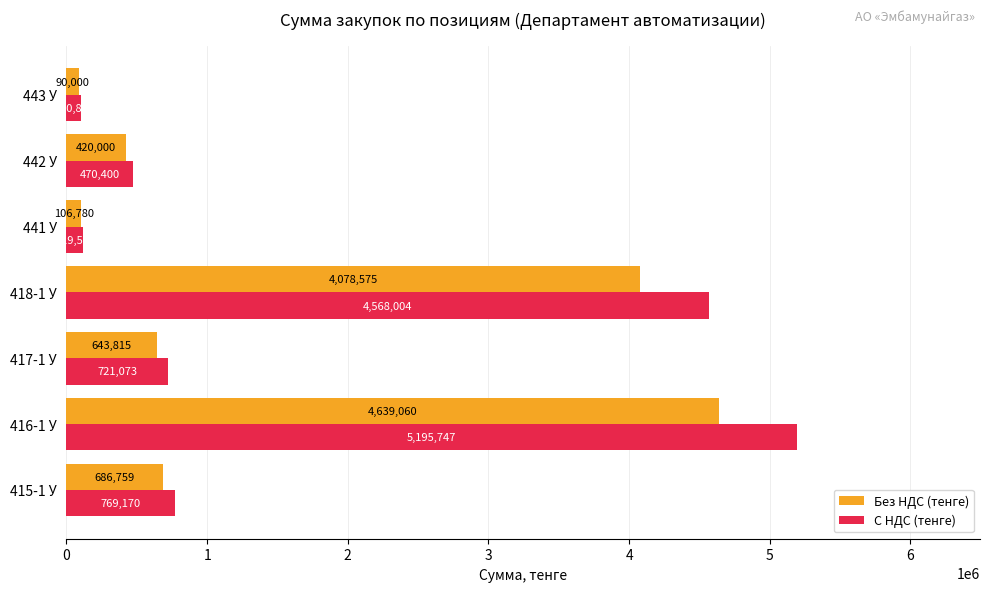

Between 418-1 У and 442 У, which series saw the biggest shift?

С НДС (тенге)